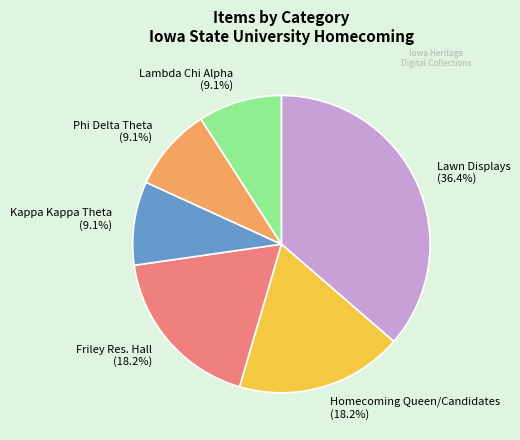

Combined, what portion of the pie is Lawn Displays and Homecoming Queen/Candidates?

54.5%